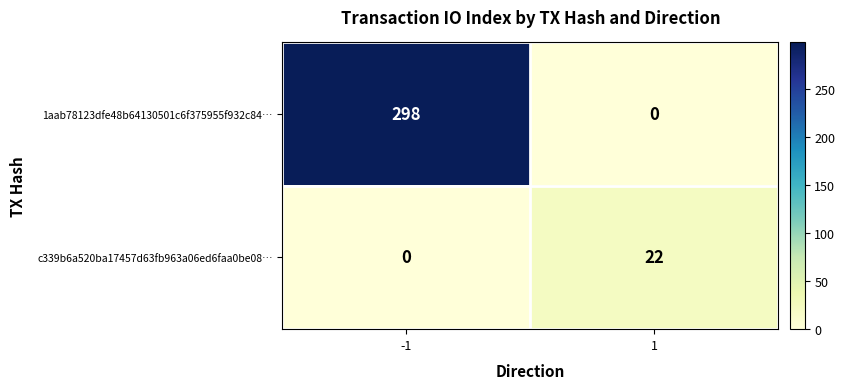

What is the sum of all c339b6a520ba17457d63fb963a06ed6faa0be08… values?

22